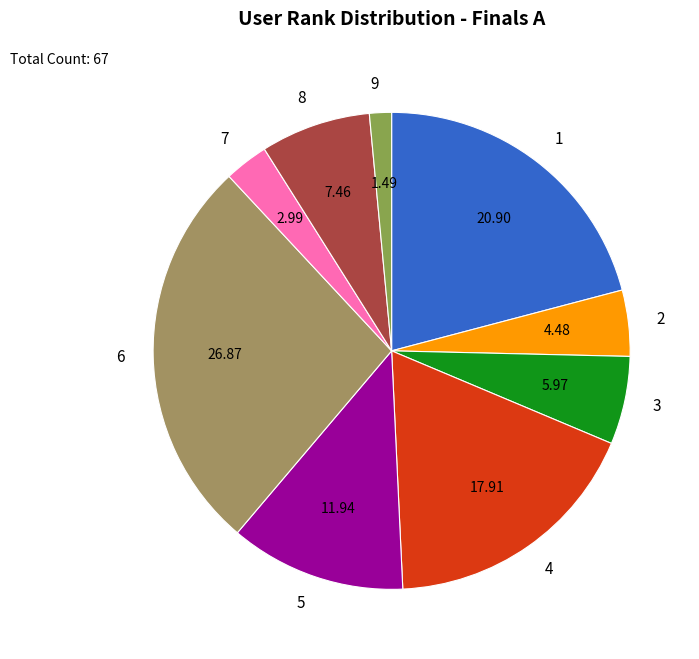

Which slice is the largest?

6